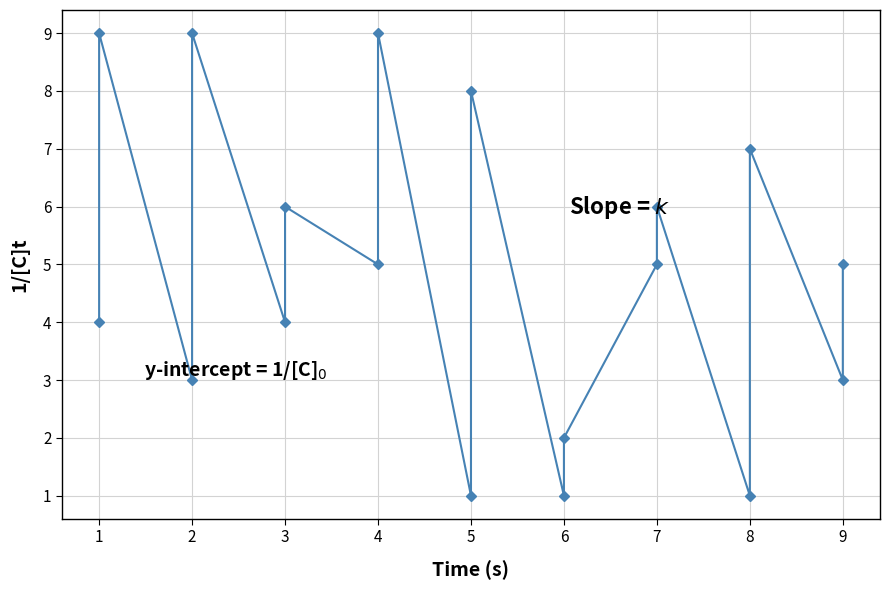

List the labels in order of value, largest first.

1, 2, 4, 5, 8, 3, 7, 4, 7, 9, 1, 3, 2, 9, 6, 5, 6, 8